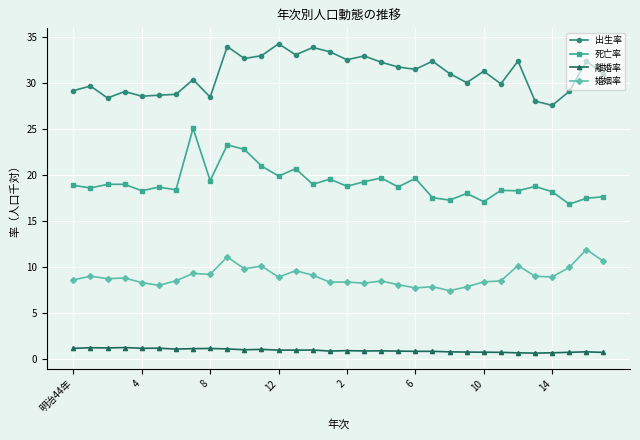

What is the difference between the maximum and minimum values in the 死亡率 series?

8.3